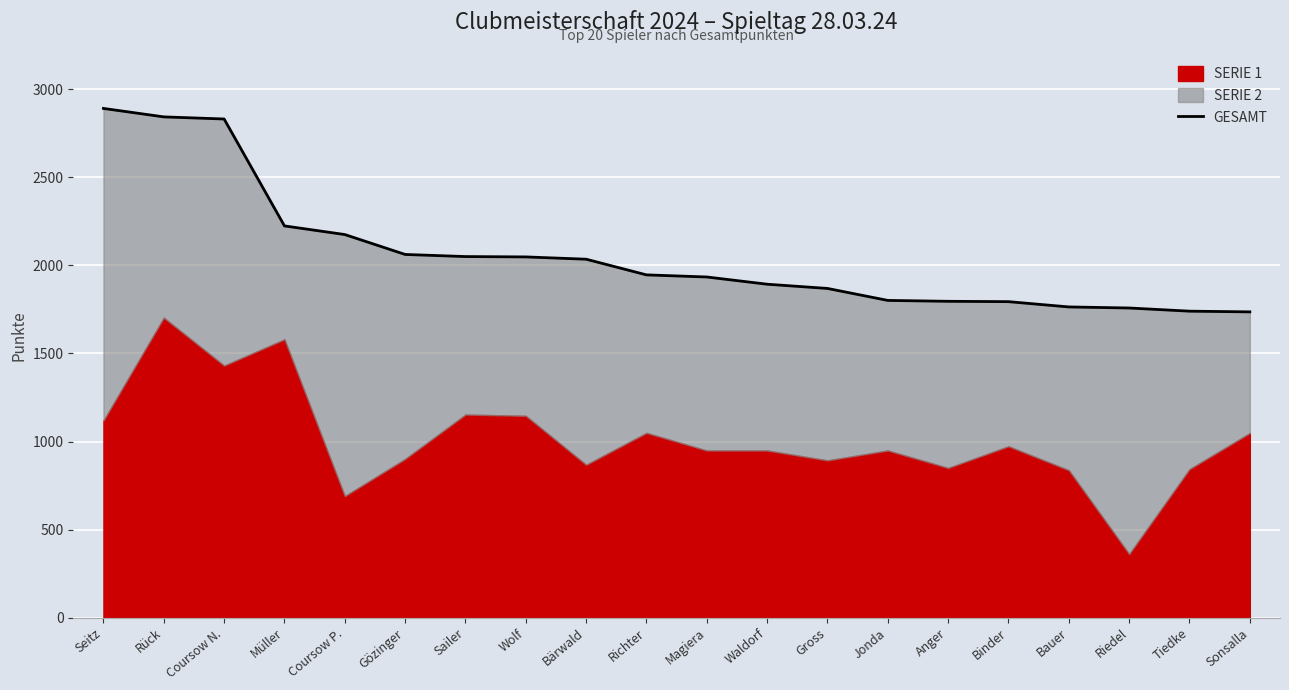

At which category does the chart reach its peak across all series?

Seitz